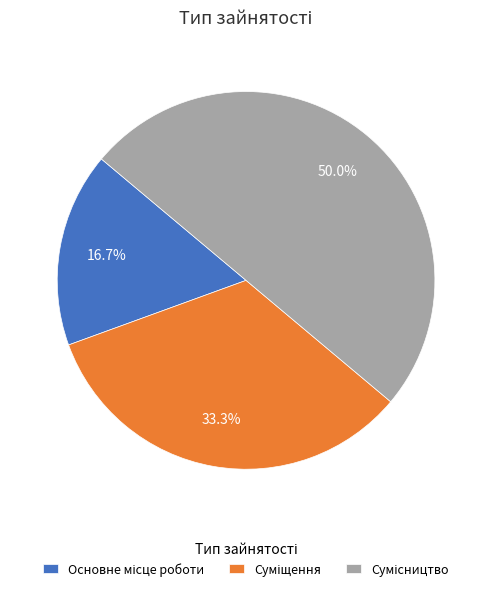

Is Суміщення the majority of the pie?

No